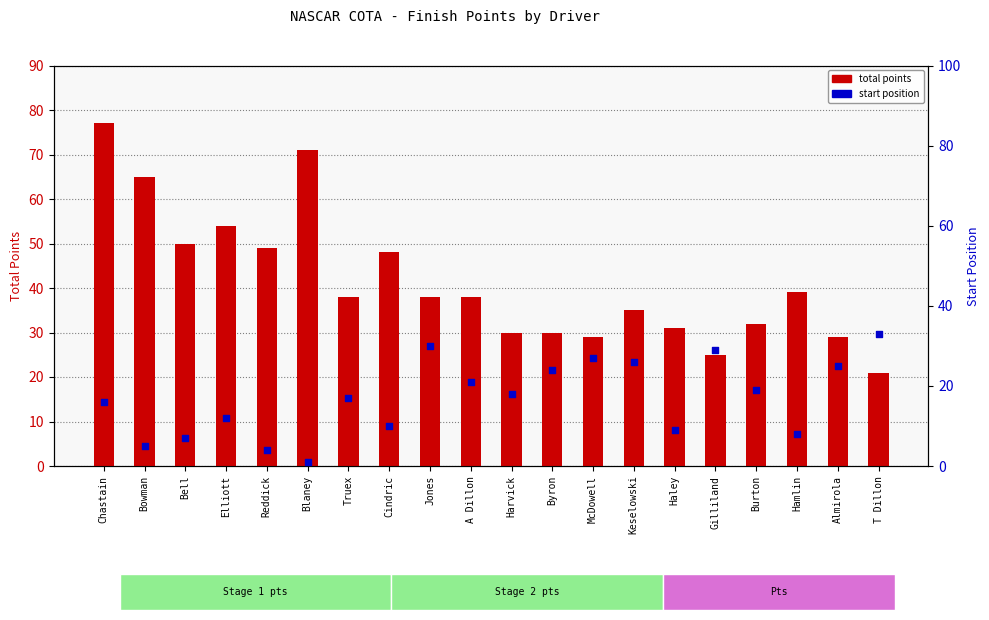

Which series has the largest total across all categories?

total points